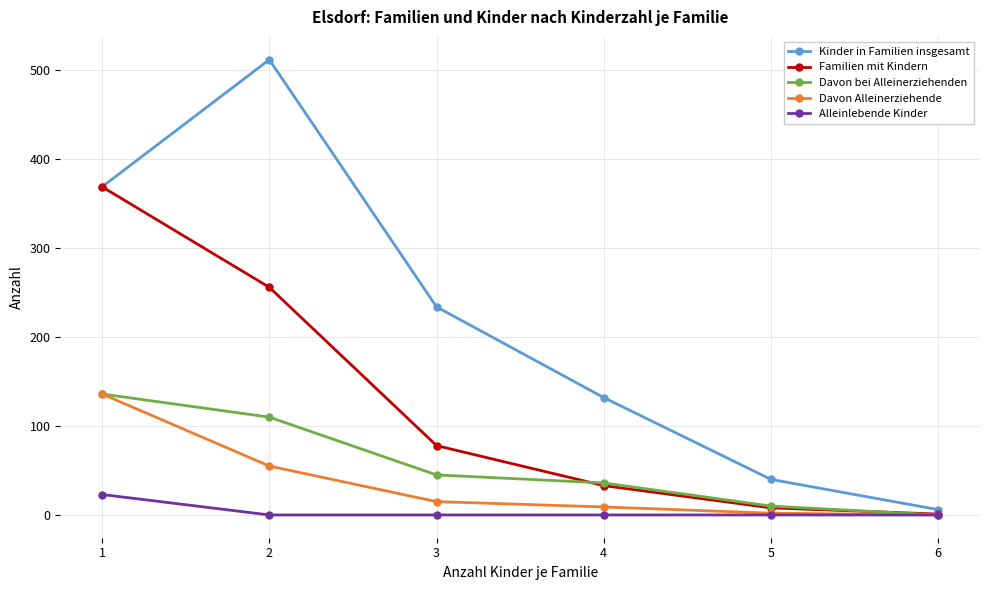

The value of Kinder in Familien insgesamt at 3 is 234. True or false?

True